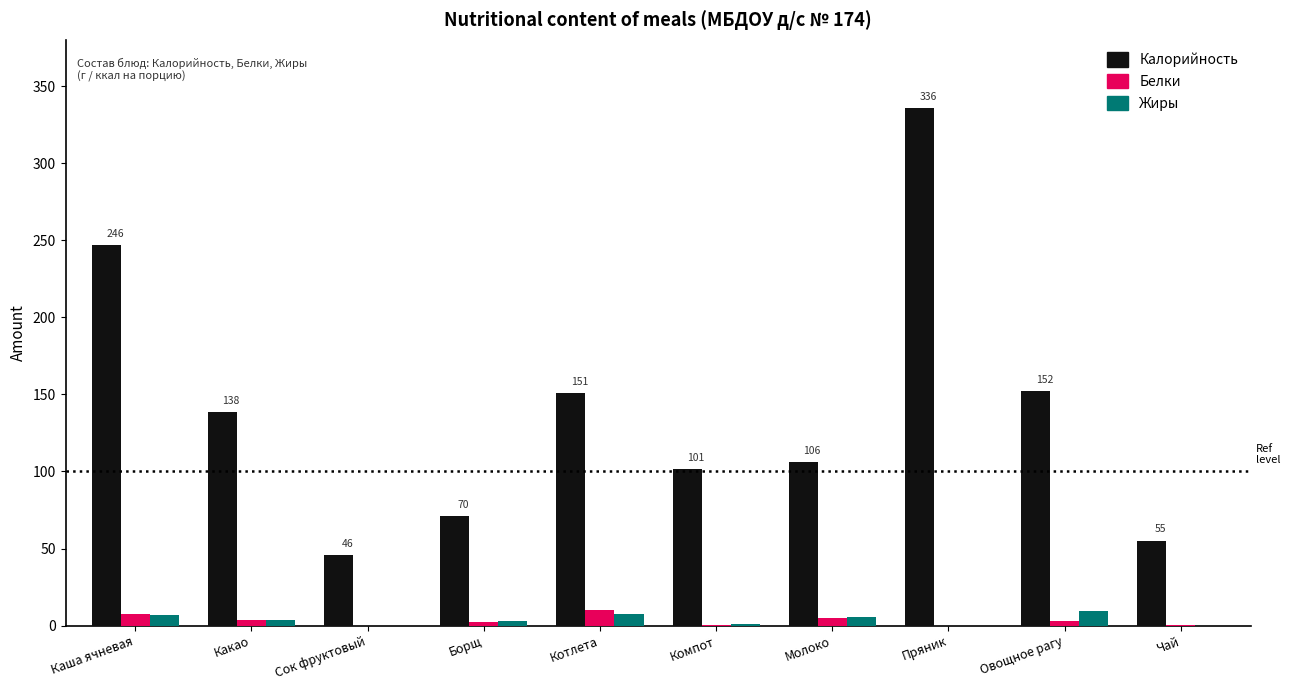

Between Молоко and Чай, which series saw the biggest shift?

Калорийность